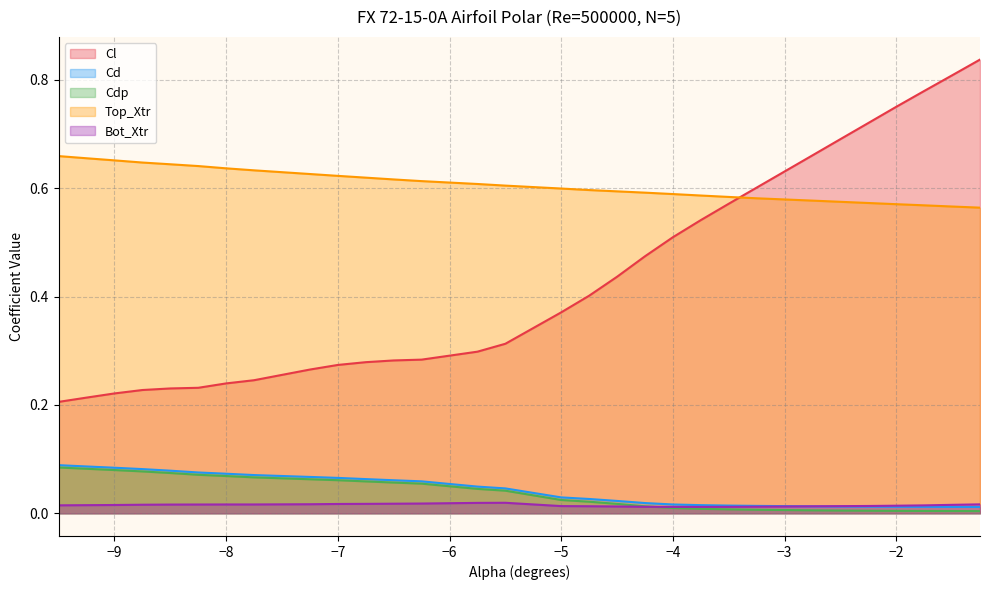

Which series has the widest spread of values?

Cl